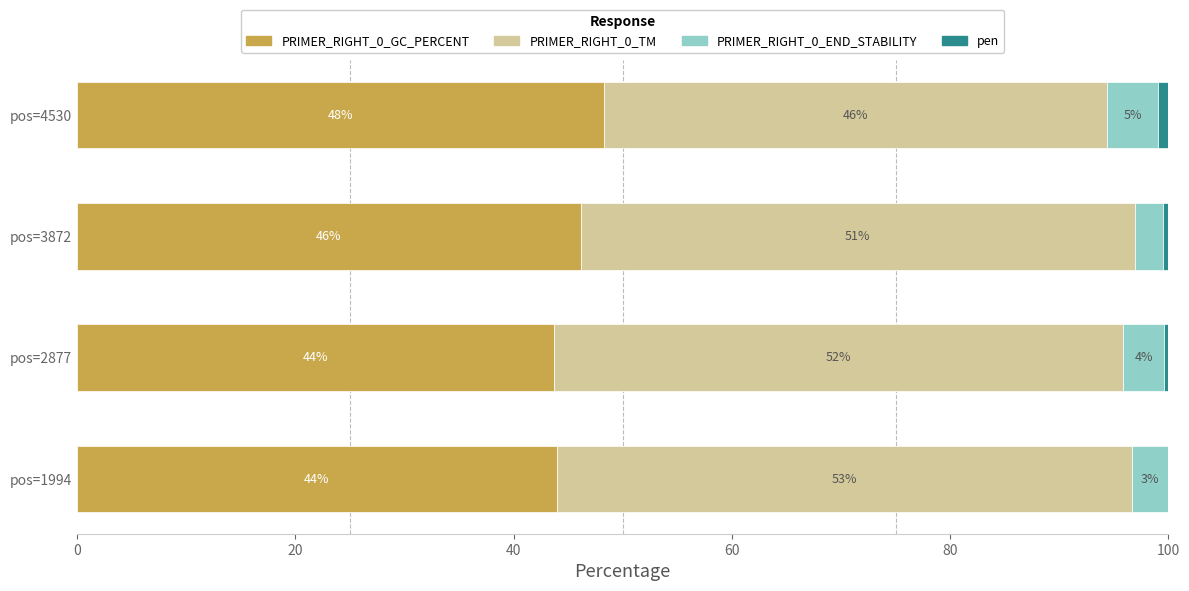

What is the maximum value for PRIMER_RIGHT_0_GC_PERCENT?

48.3